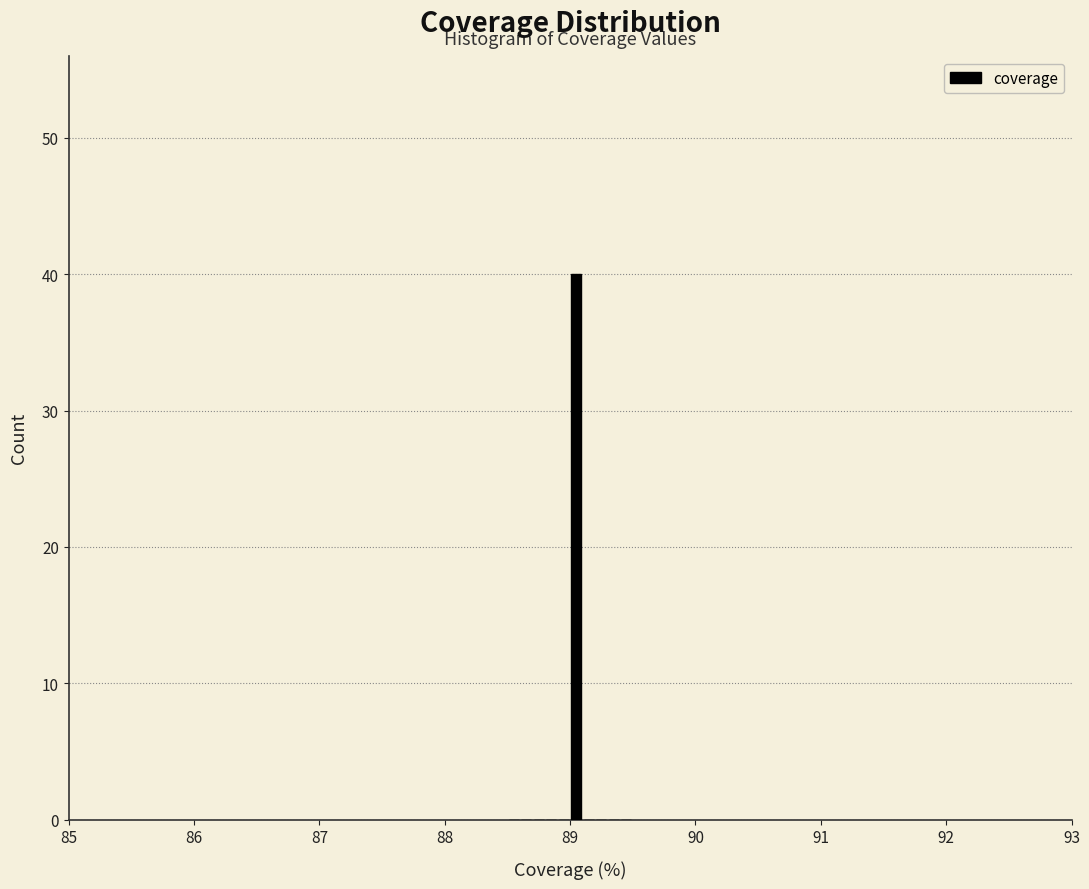

Read against the x-axis, roughly where is the centre of the tallest bar?

89.1